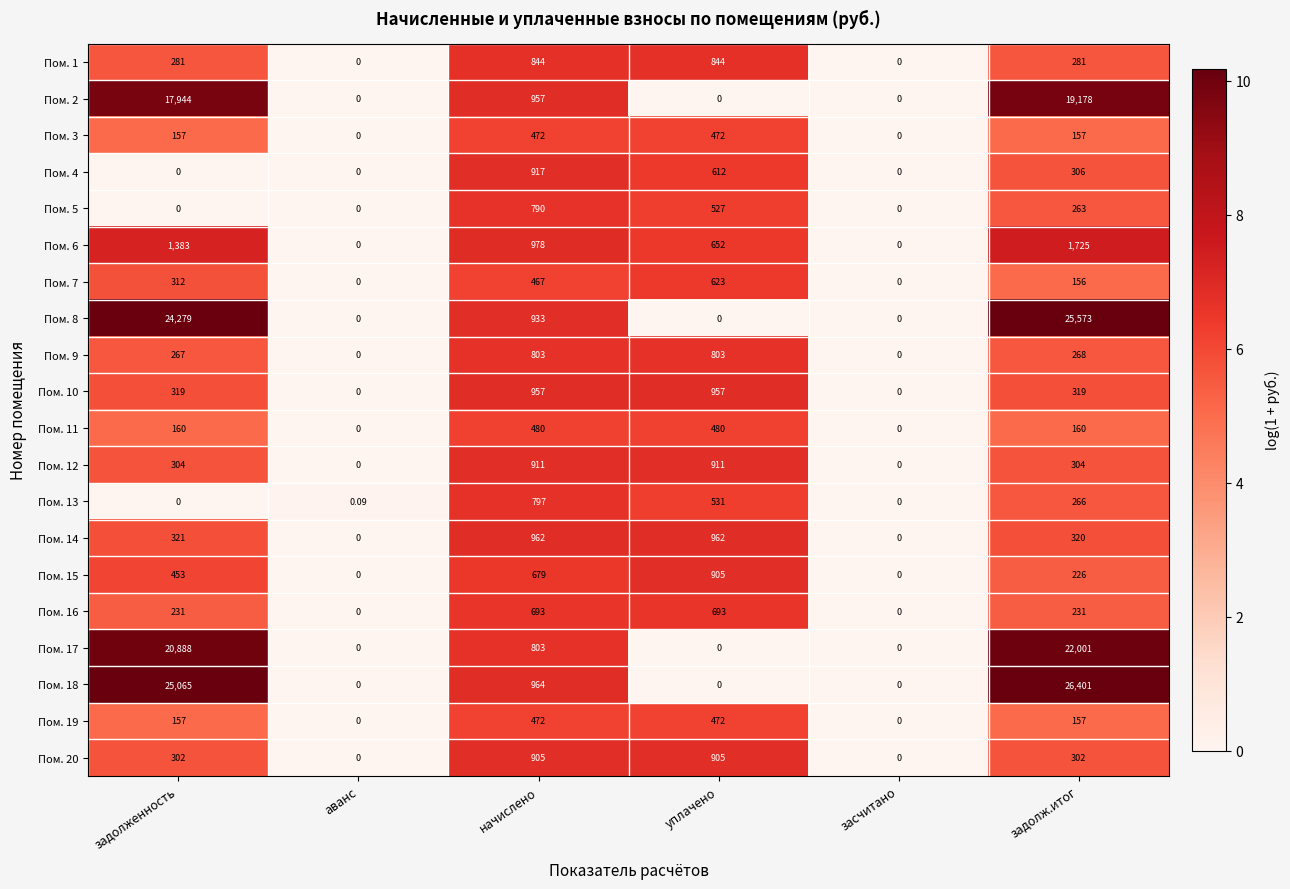

At which label does Пом. 5 first exceed 263?

начислено